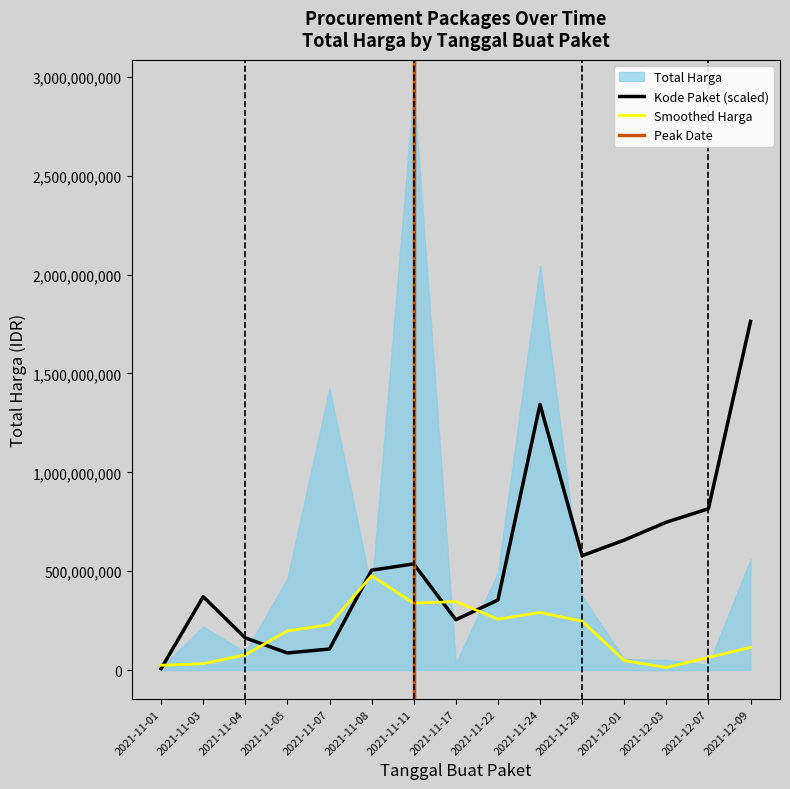

What is the sum of the values at 2021-11-01 and 2021-11-24?

1351210338.5